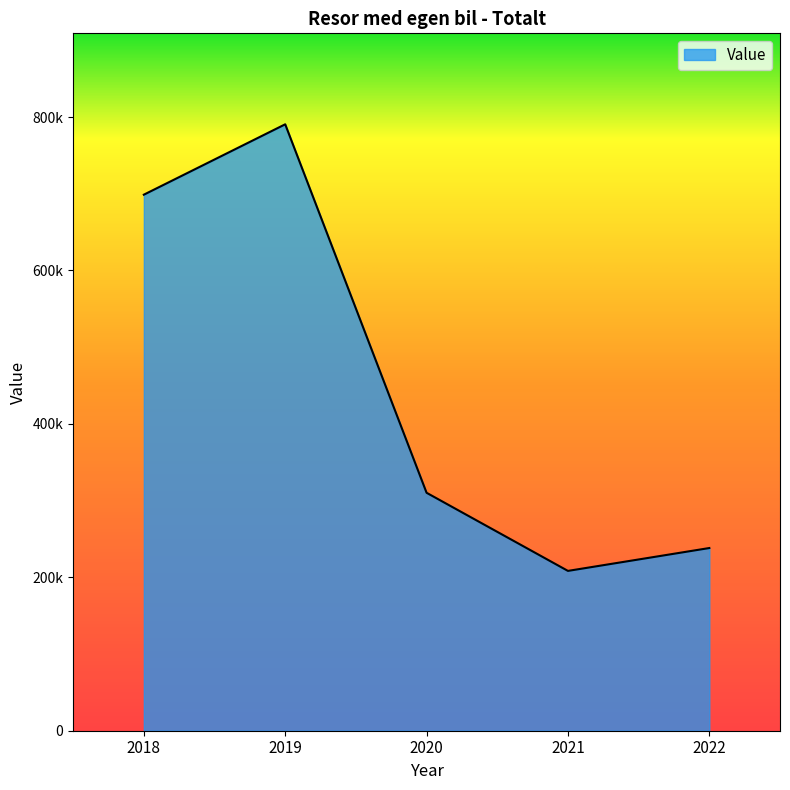

True or false: the data shows 310202 at 2020.

True